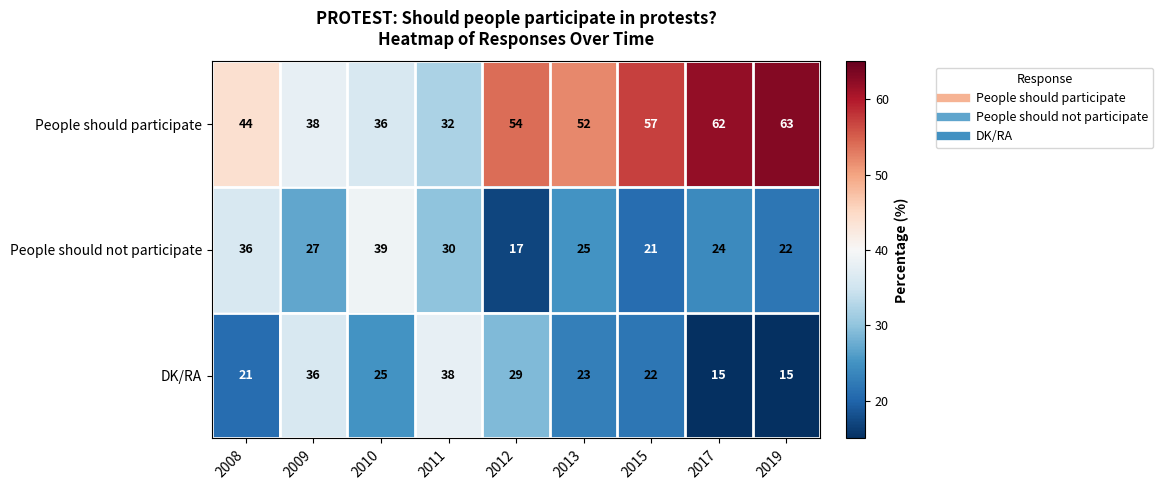

The People should not participate series shows 27 at 2009. True or false?

True